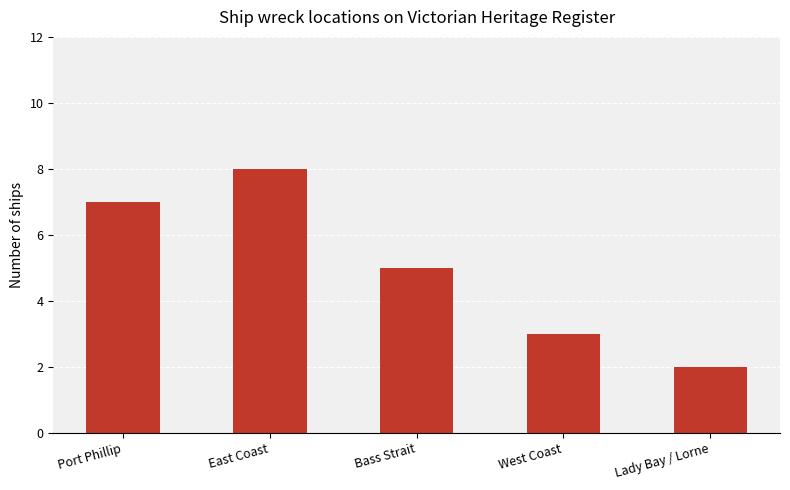

How many distinct data groups are displayed?

1